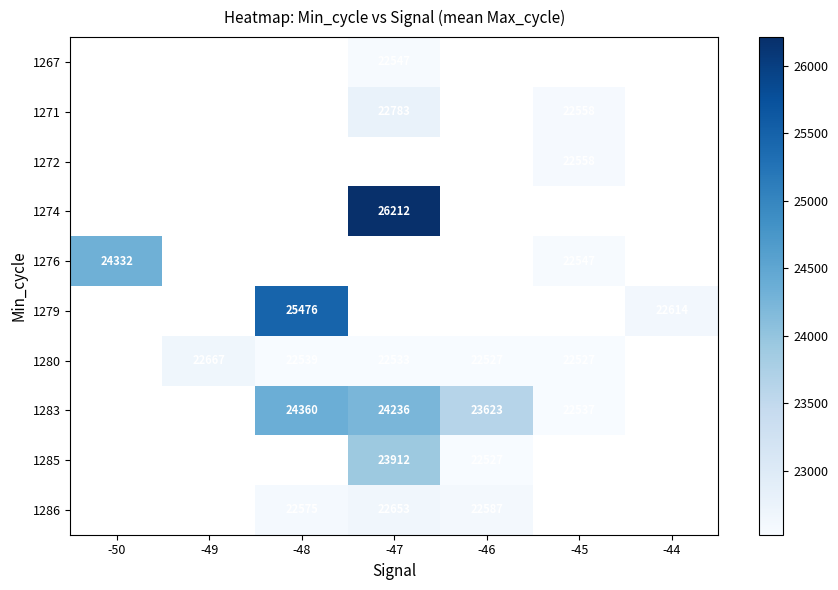

The 1271 series shows 5210 at -45. True or false?

False